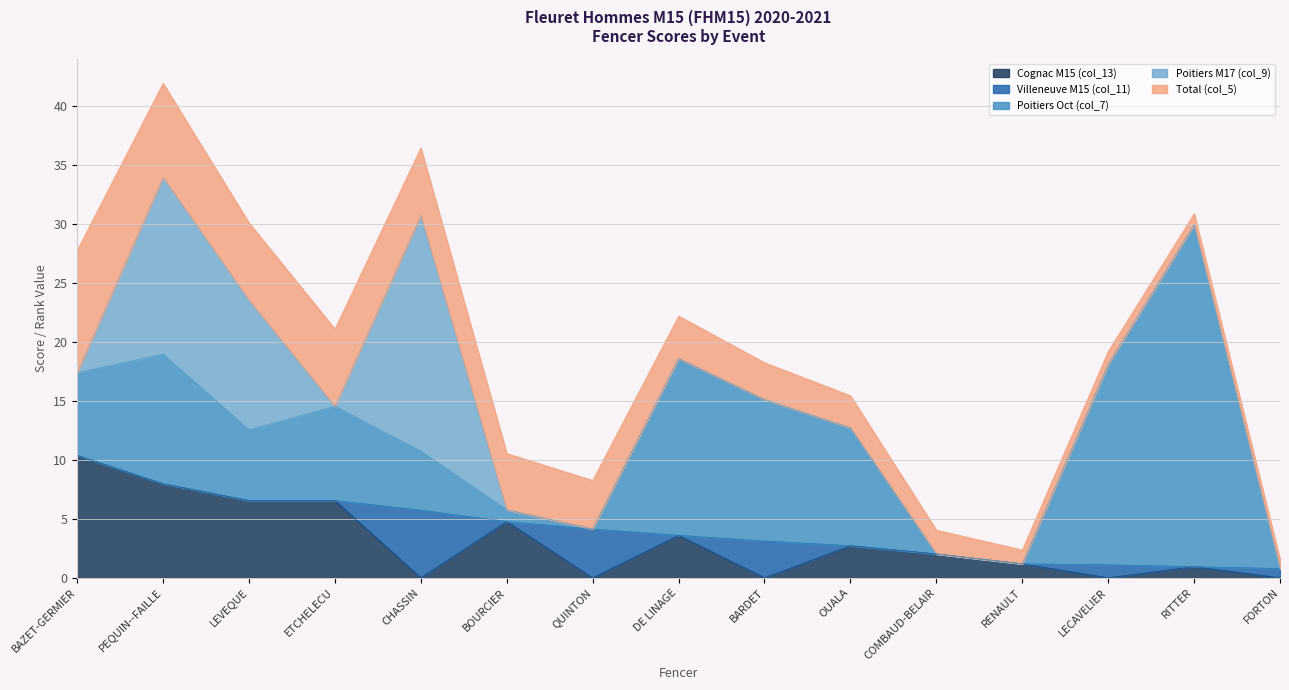

The value of Cognac M15 (col_13) at OUALA is 2.7. True or false?

True